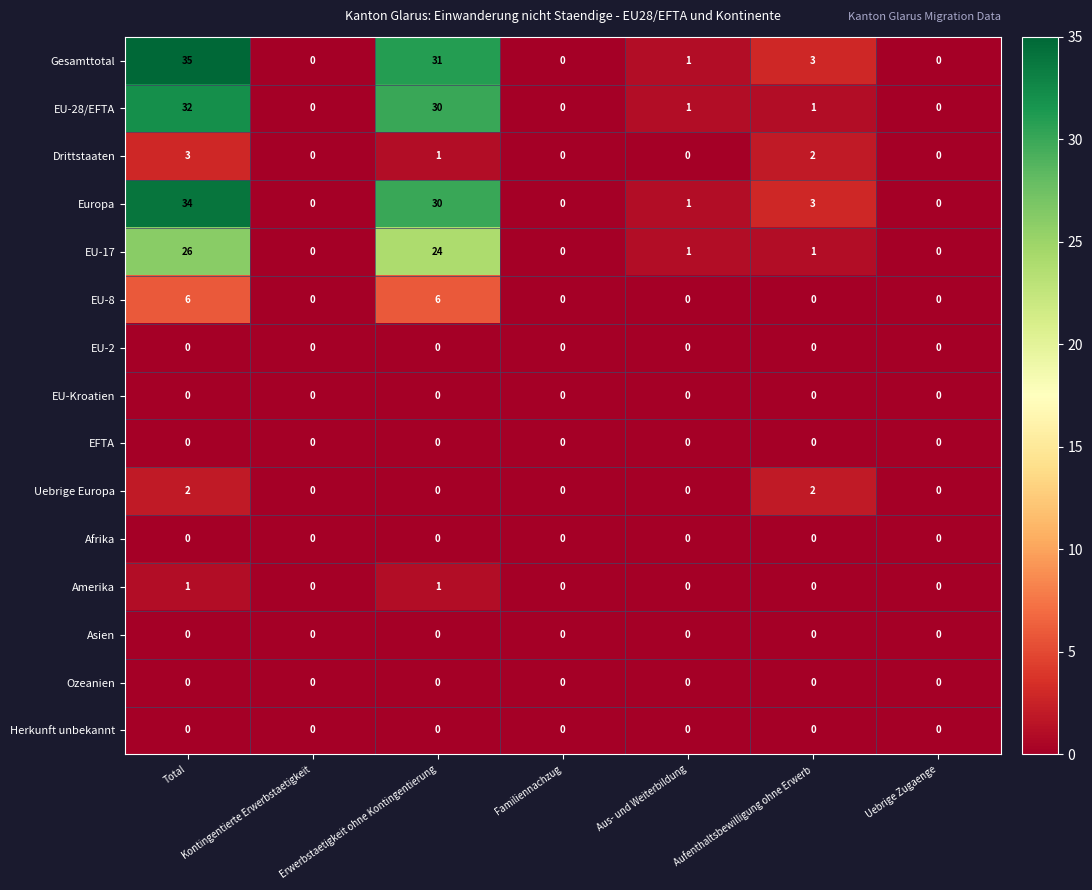

Which series has the largest total across all categories?

Gesamttotal